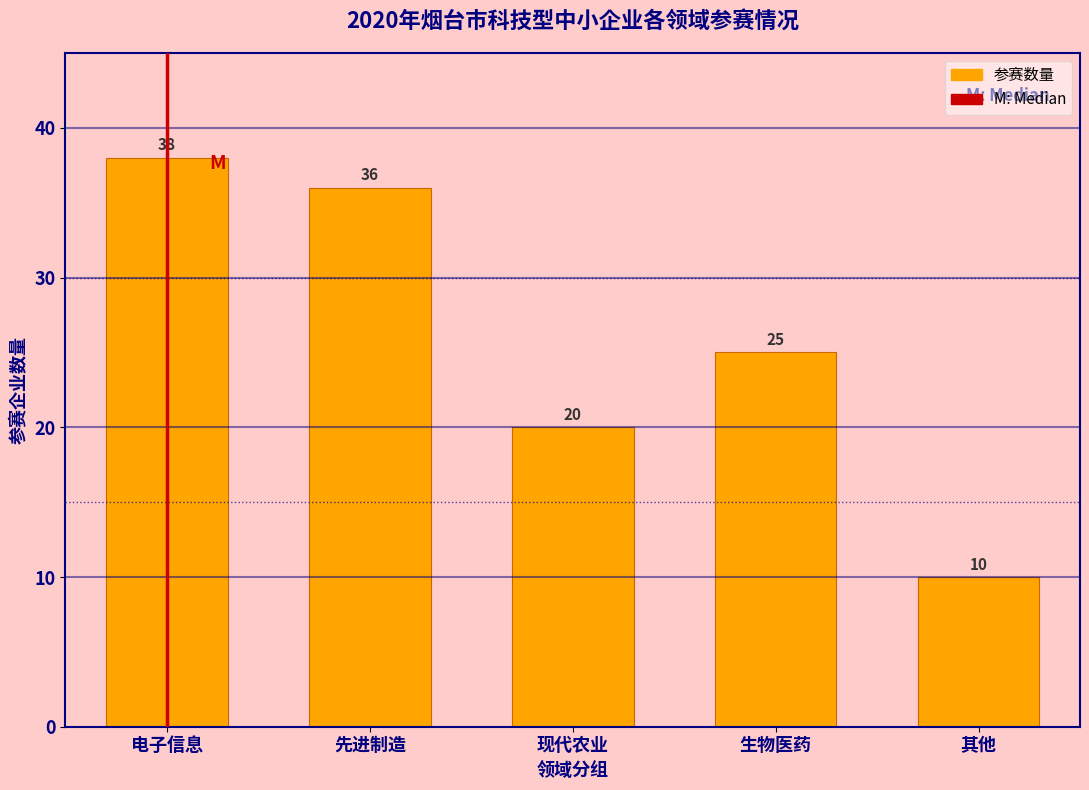

Reading right to left, list all the values displayed in this chart.

其他=10	生物医药=25	现代农业=20	先进制造=36	电子信息=38